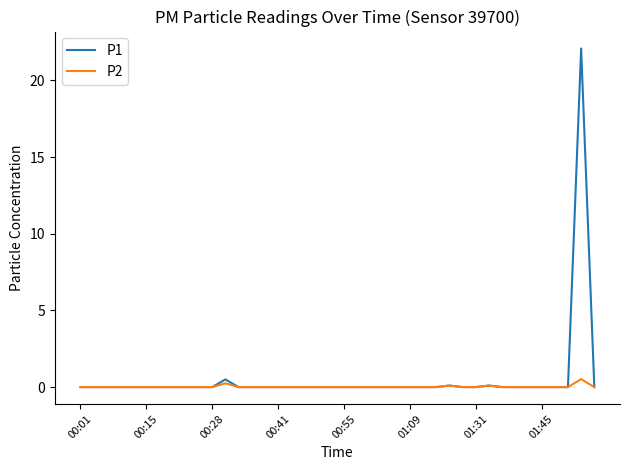

What is the difference between the second highest and second lowest values in the P1 series?

0.5